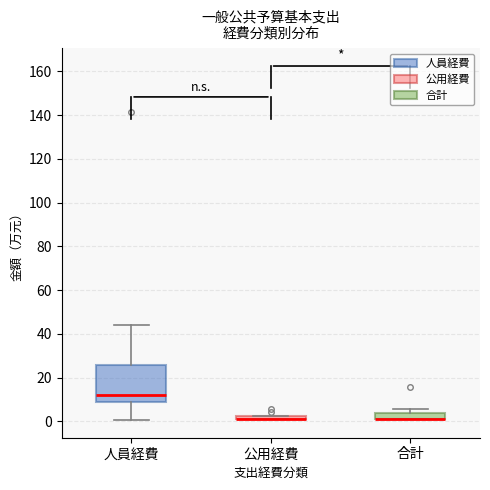

Comparing the boxes themselves (not the whiskers), which one is the tallest?

人員経費